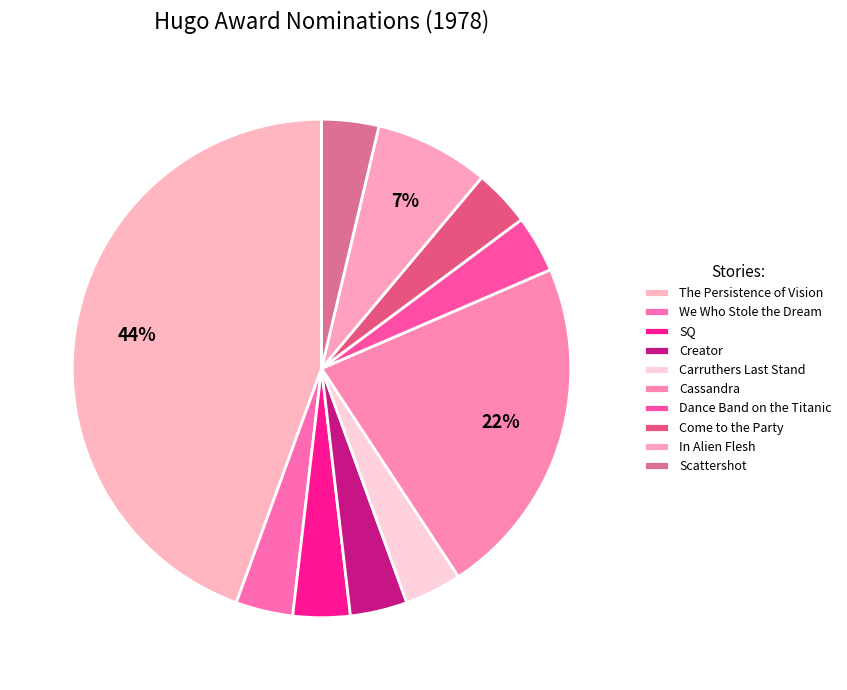

How many slices are in this pie chart?

10